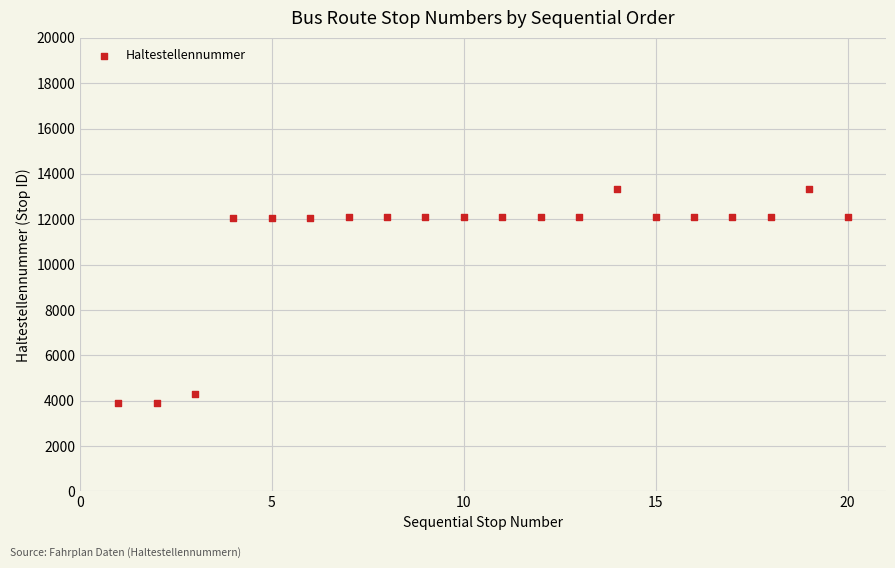

What is the range of X values (max minus min)?

19